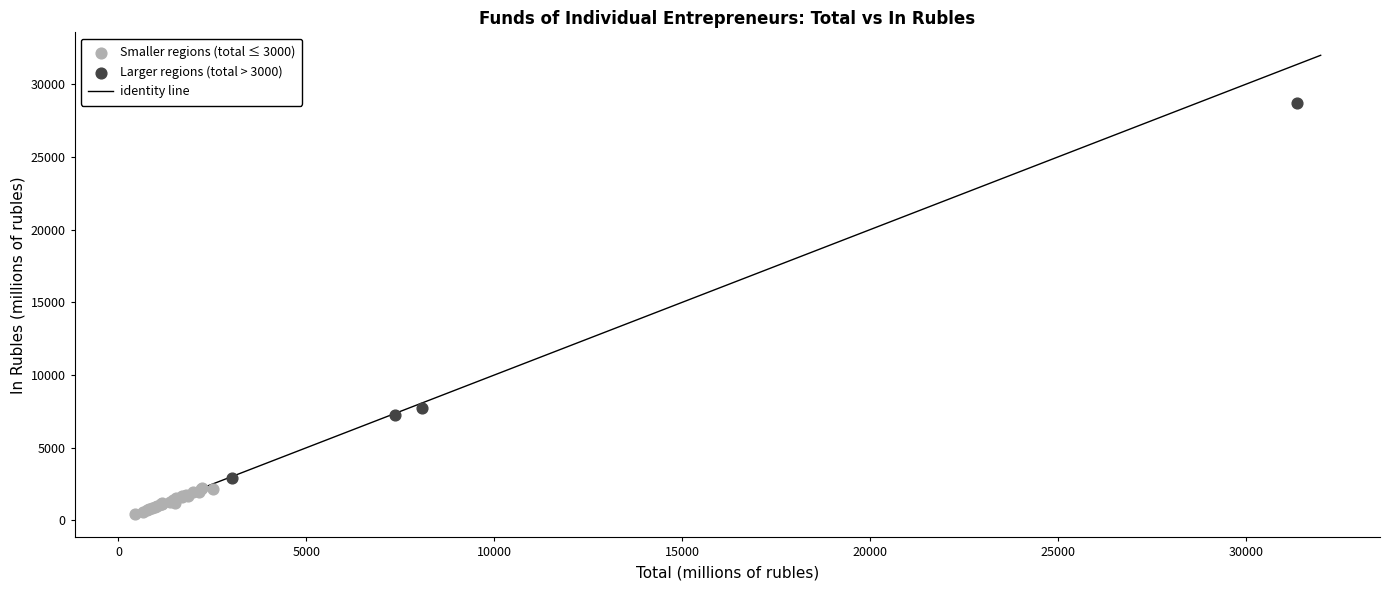

Which series has the largest Y range (max minus min)?

Larger regions (total > 3000)